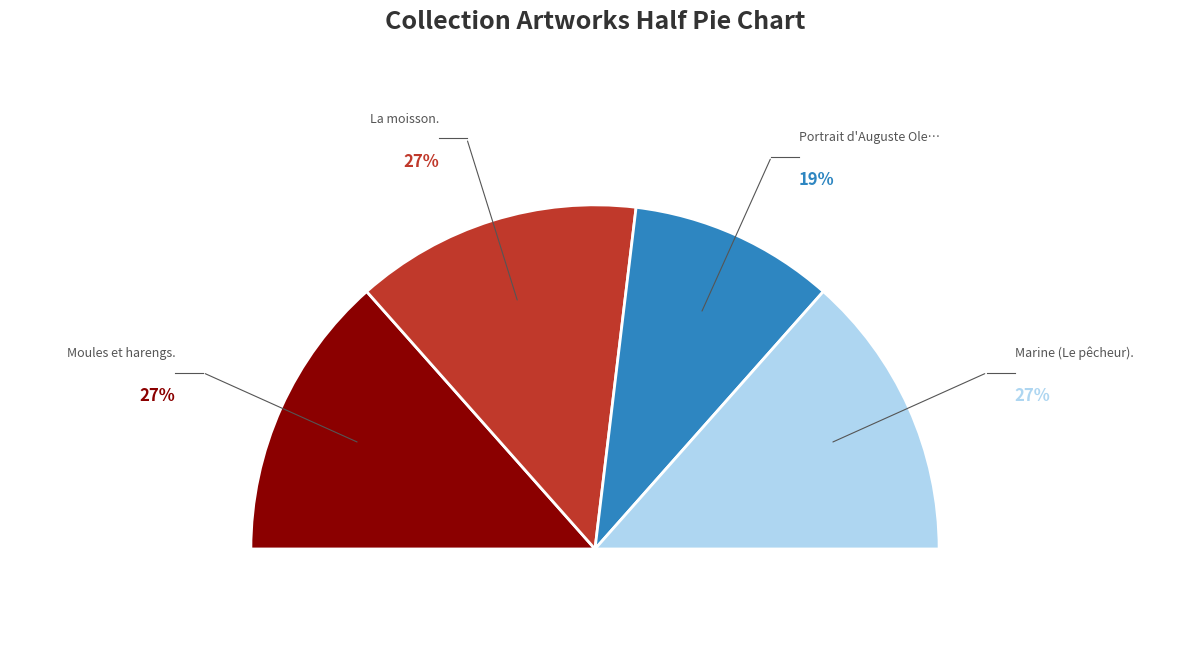

True or false: Marine (Le pêcheur). accounts for 27% of the total.

True